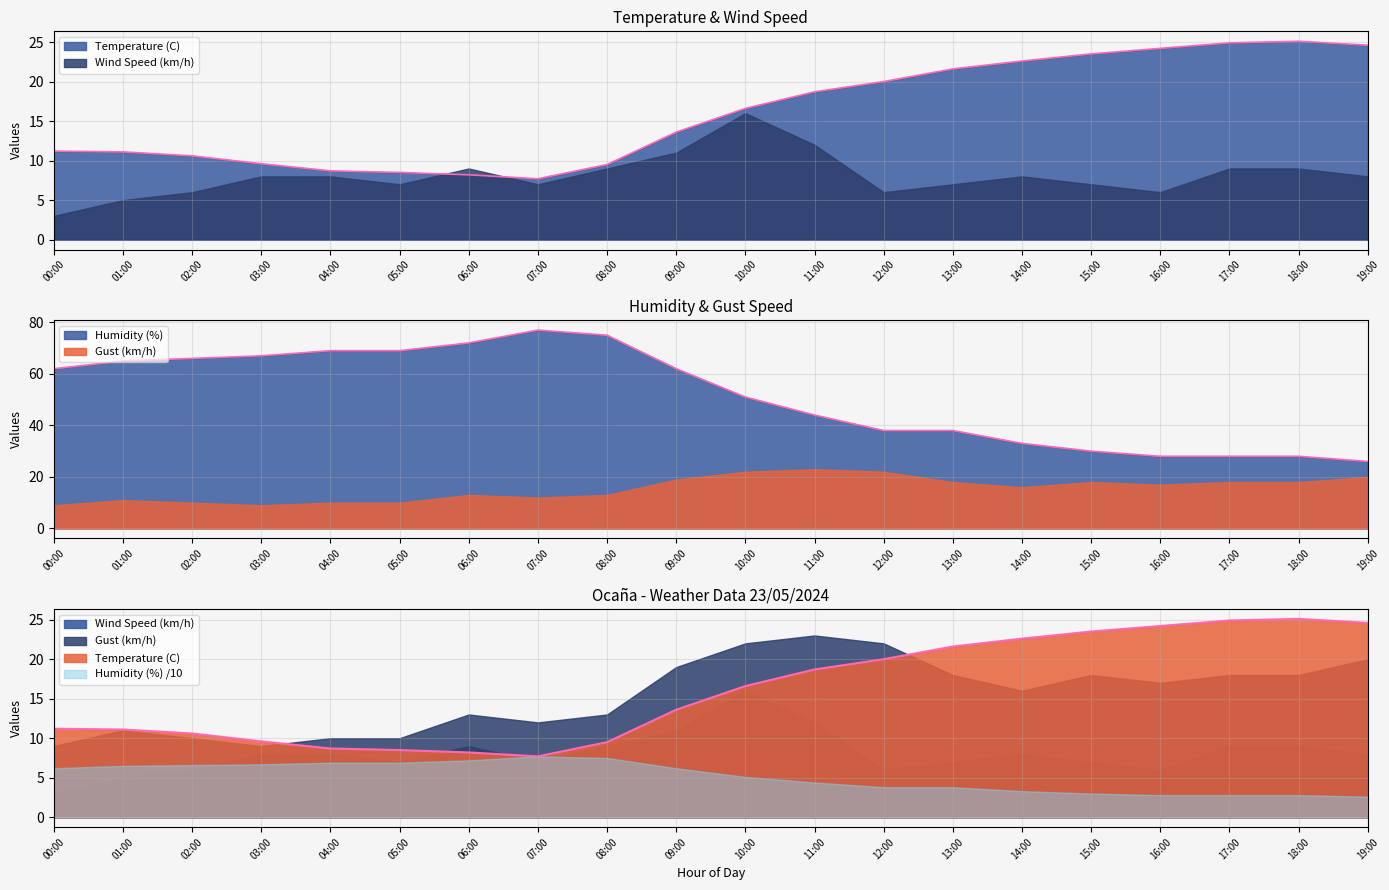

What is the average value of the Temperature (C) series?

16.0